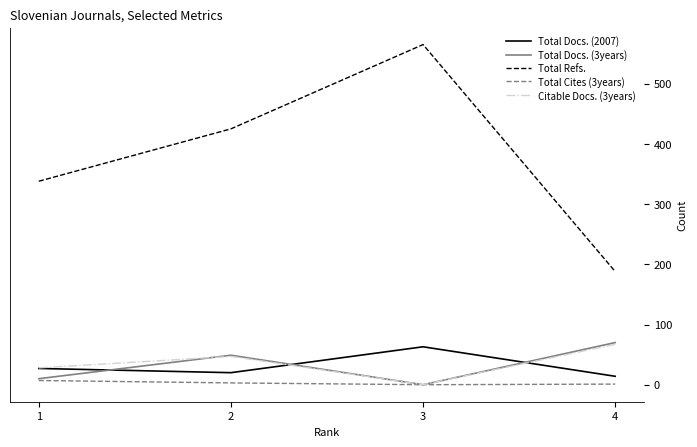

What is the maximum value for Total Refs.?

565